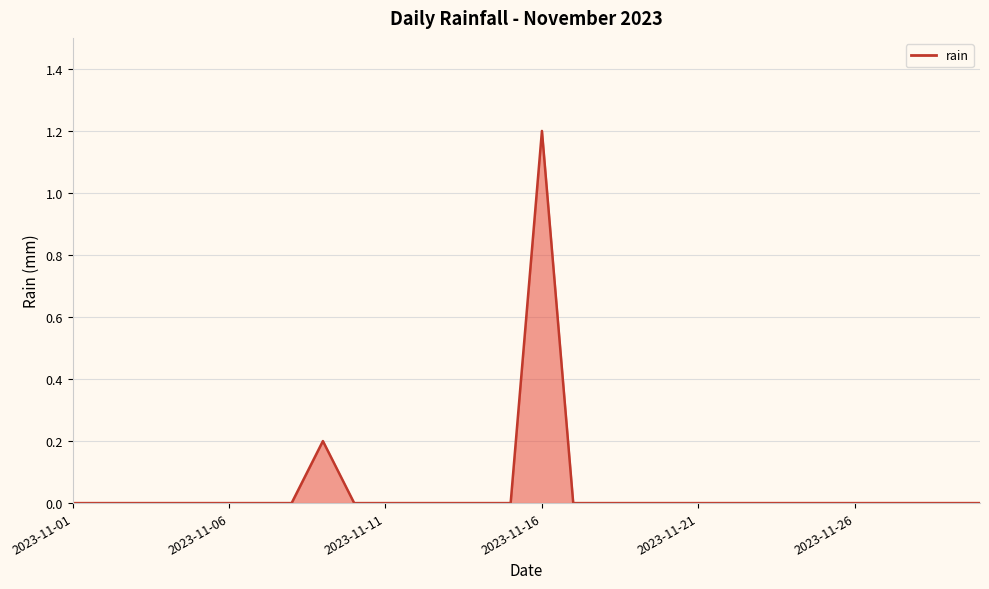

What is the difference between the maximum and minimum values?

1.2